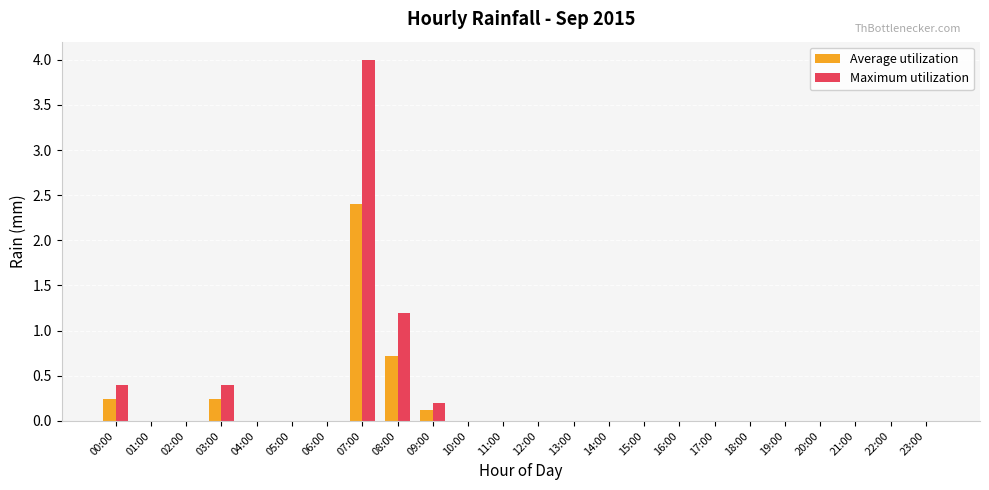

Which series has the largest total across all categories?

Maximum utilization